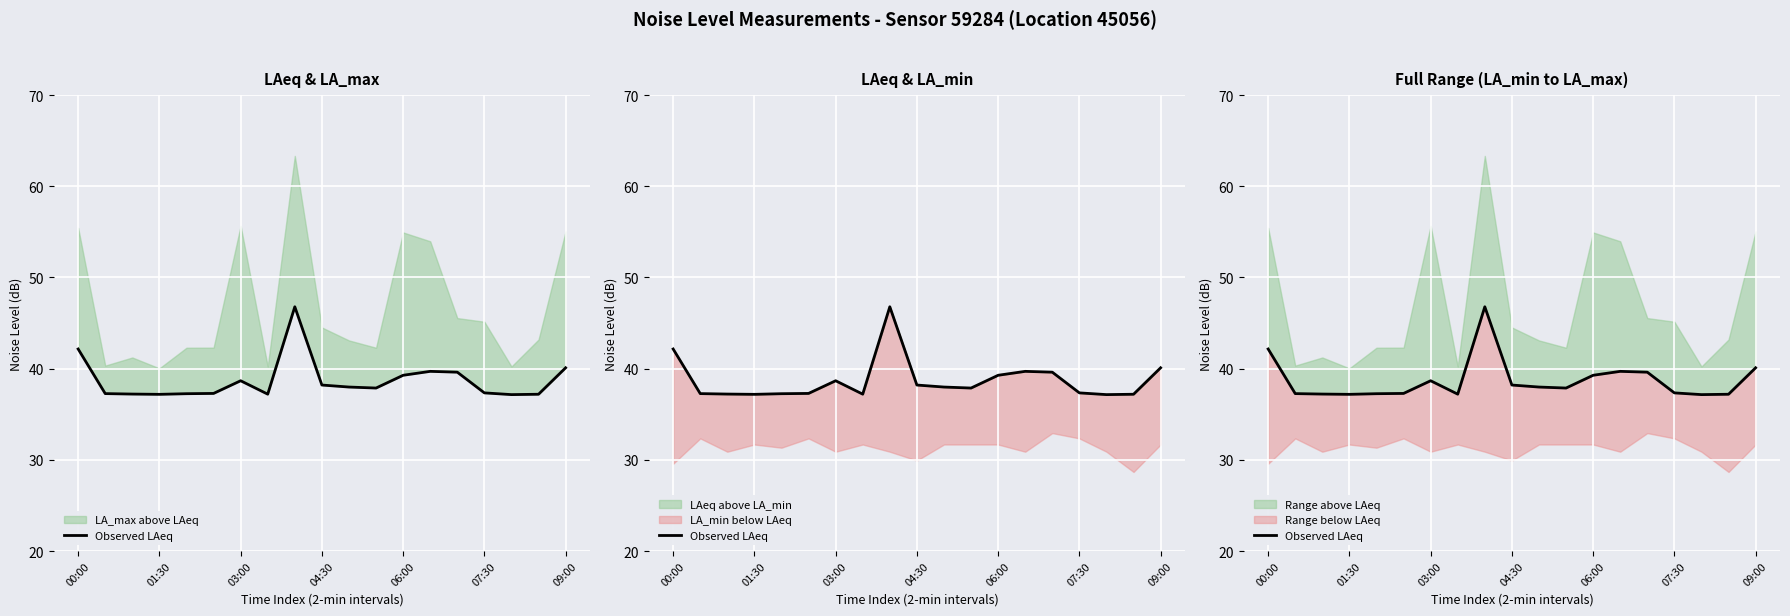

How many lines are shown in the chart?

1